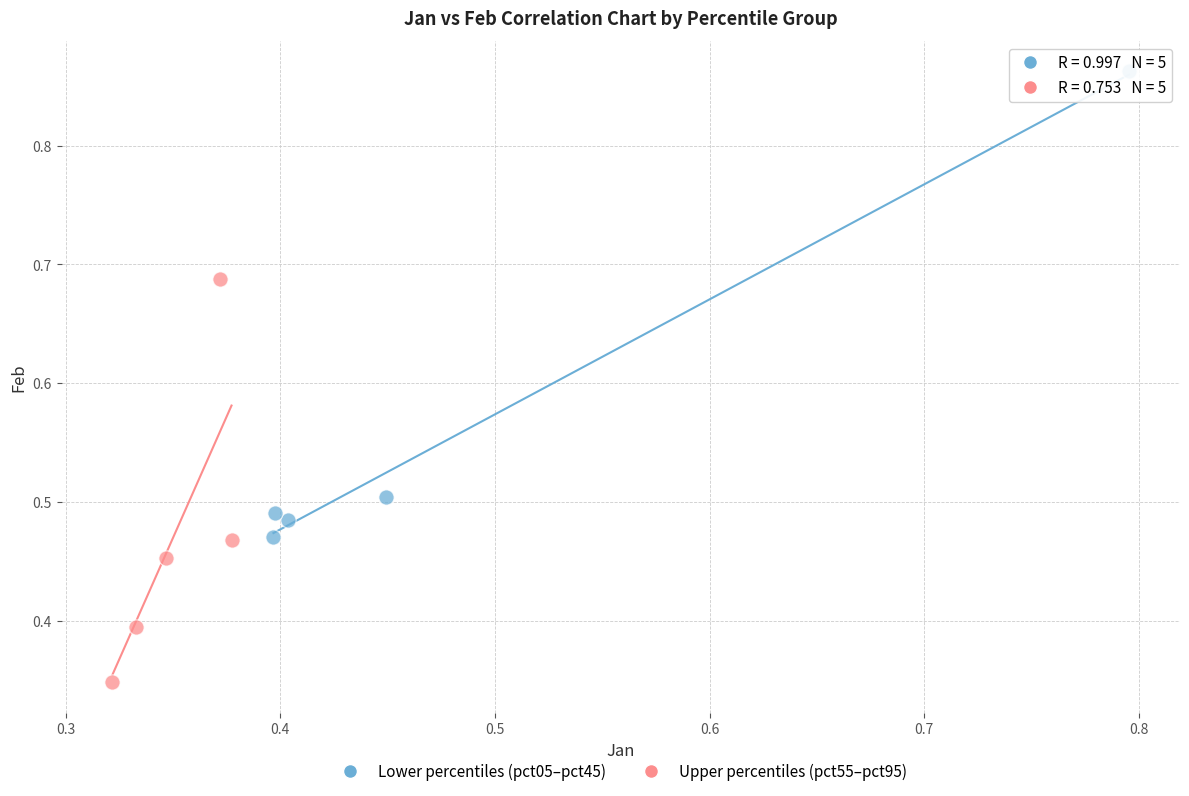

What are all the series names shown in the legend?

Lower percentiles (pct05–pct45), Upper percentiles (pct55–pct95)